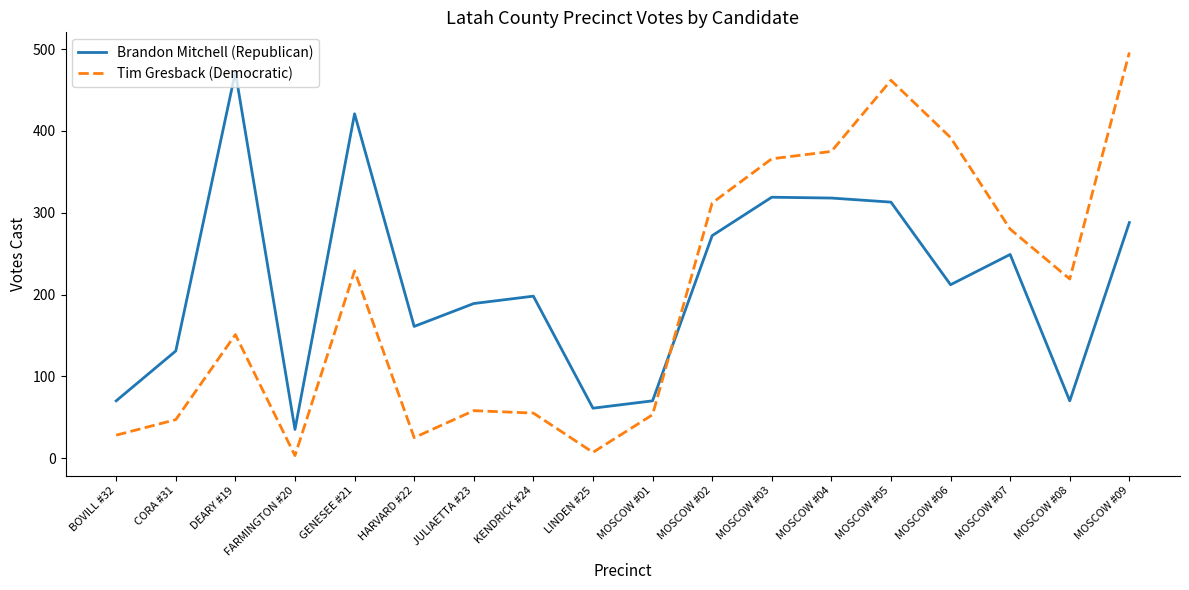

At which label does Brandon Mitchell (Republican) first exceed 212?

DEARY #19